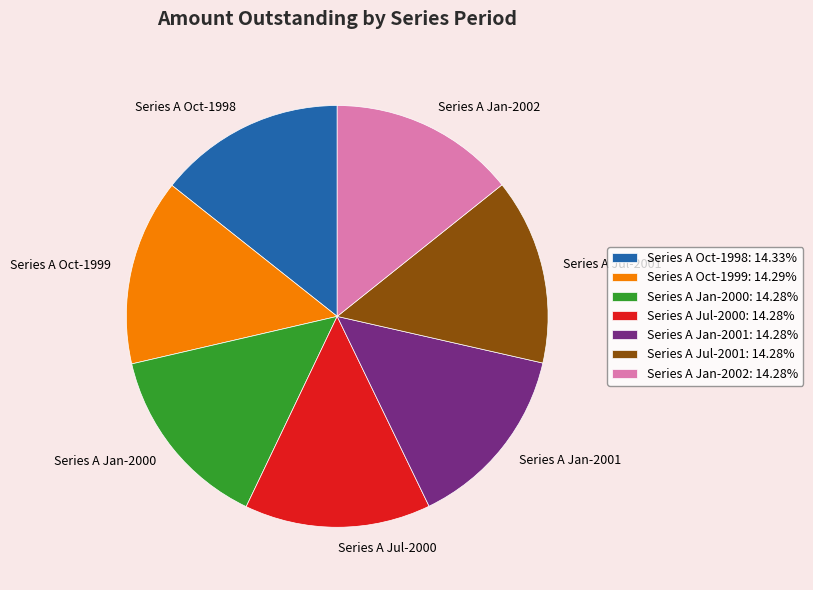

What is the ratio of the value at Series A Oct-1999: 14.29% to the value at Series A Jan-2001: 14.28%?

1.0